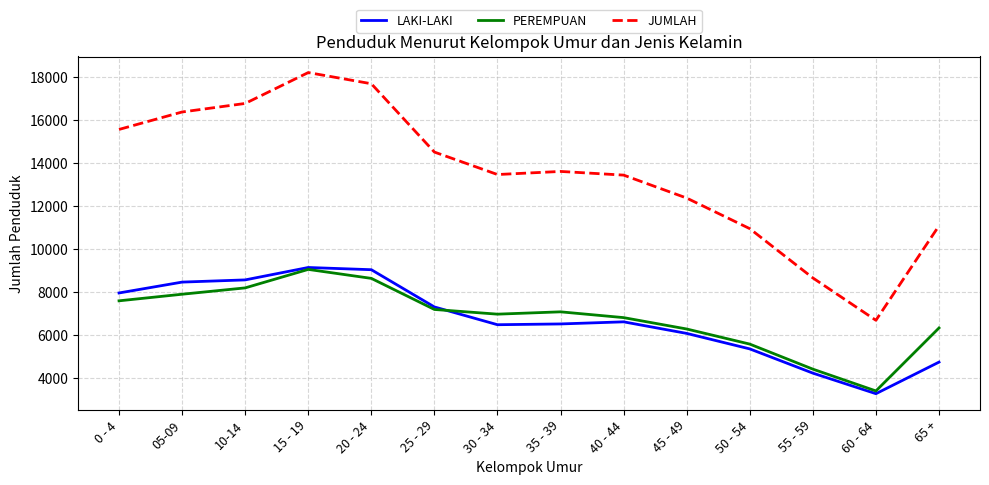

What is the total value across all series at 60 - 64?

13392